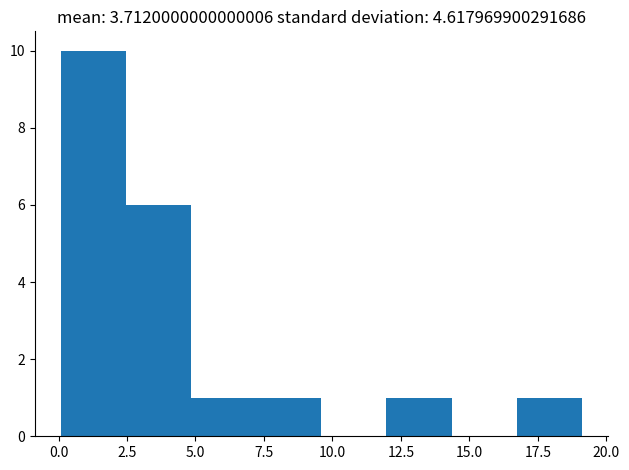

Over which range of the x-axis is the bar tallest?

0.0 to 2.5